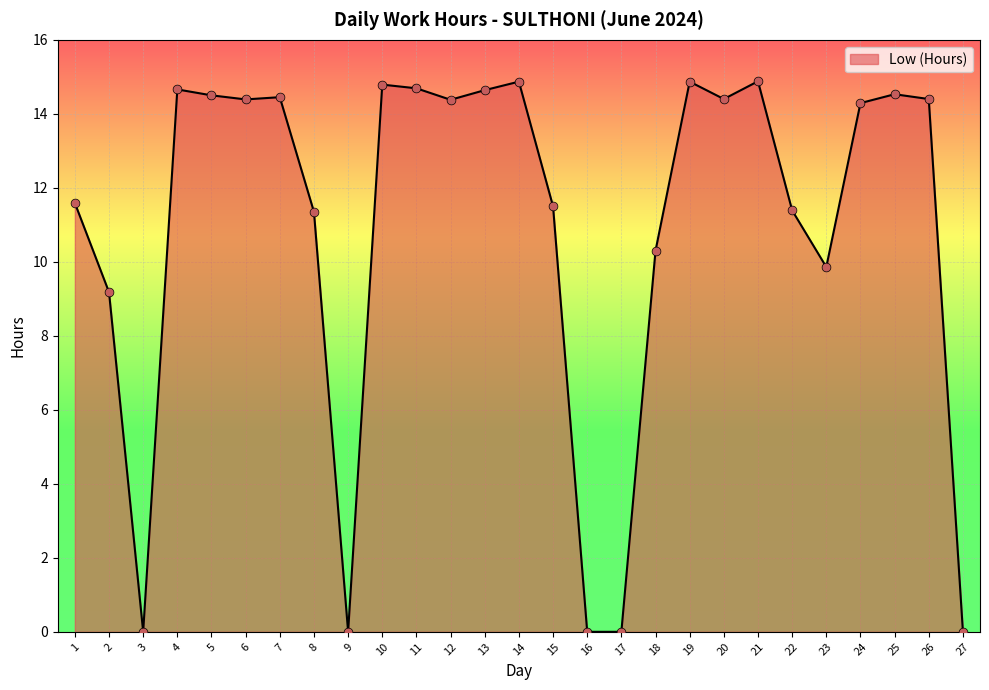

Approximately how many times larger is the value at 8 compared to 11?

0.8